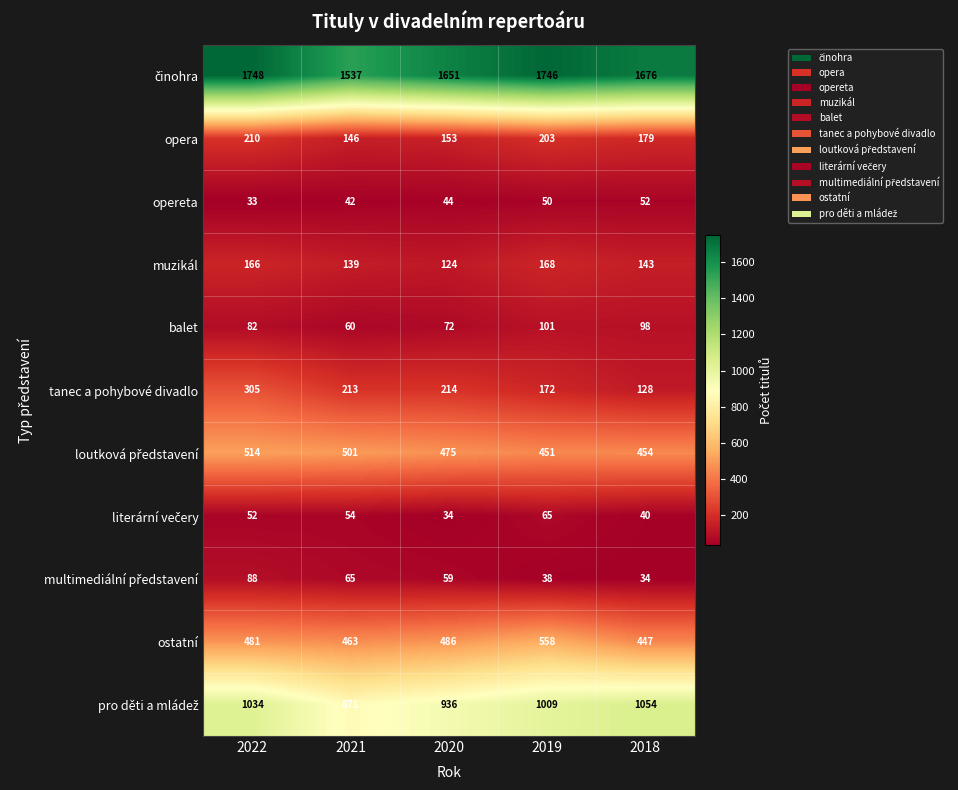

What is the total value across all series at 2020?

4248